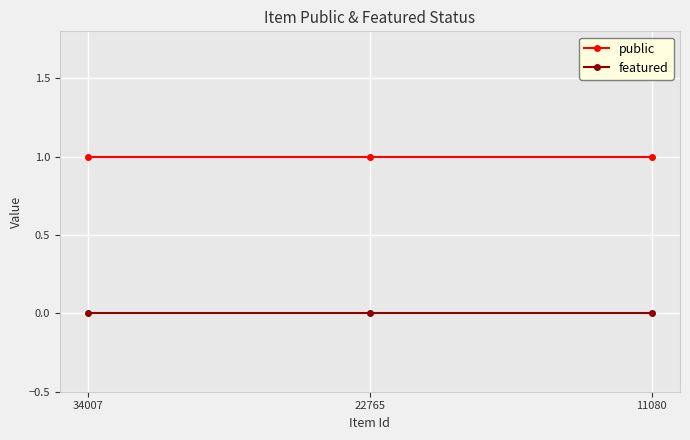

True or false: public has a value of 0 at 34007.

False